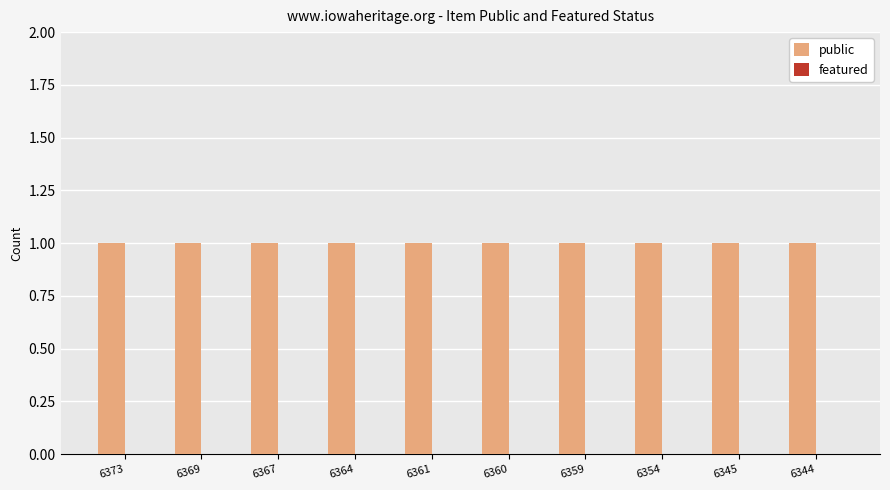

Where is featured nearest to the value 0?

6373